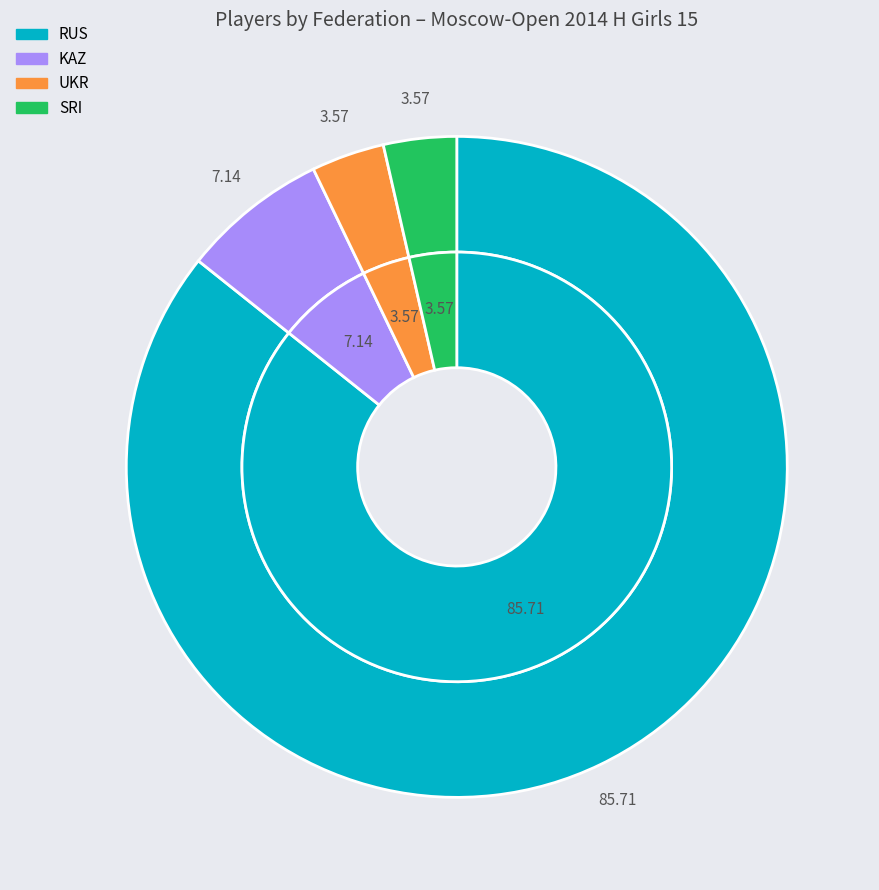

Count the number of slices in the pie.

4